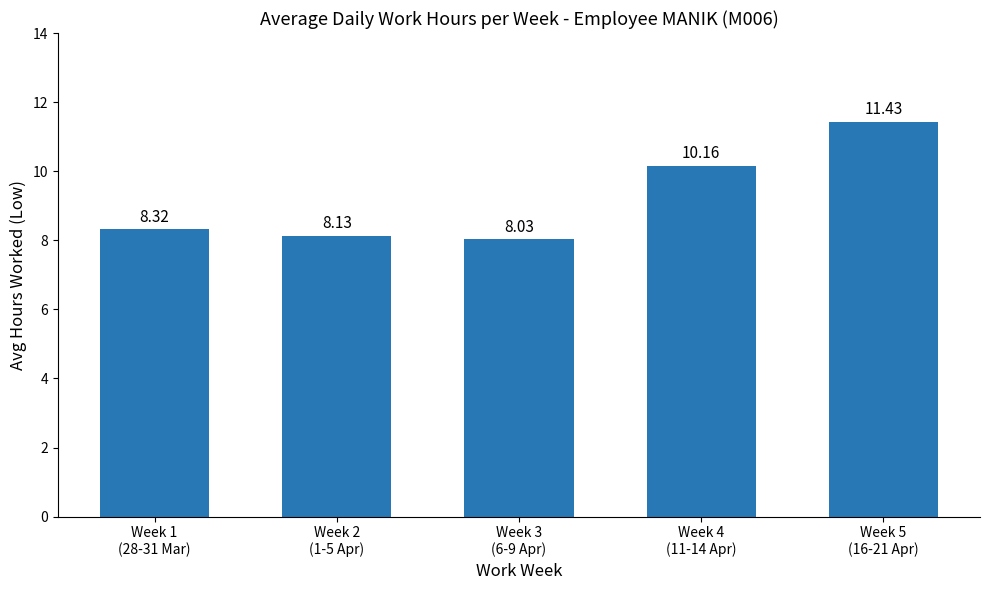

The chart shows a value of 8.3 at Week 1
(28-31 Mar). True or false?

True